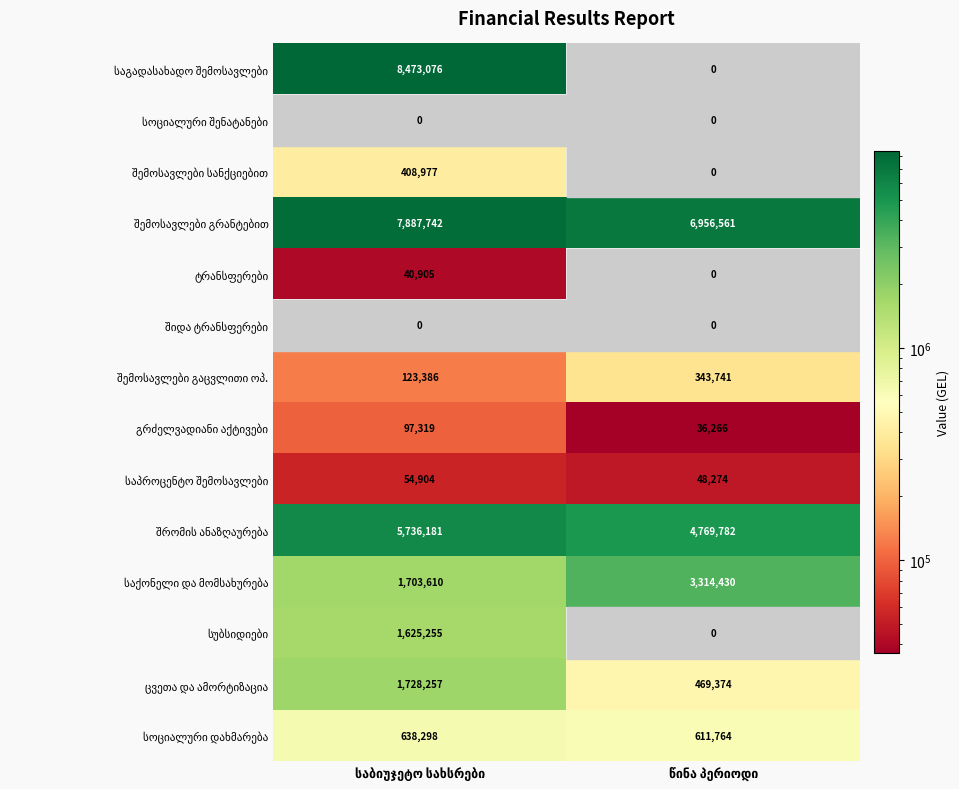

Which series has the widest spread of values?

საგადასახადო შემოსავლები